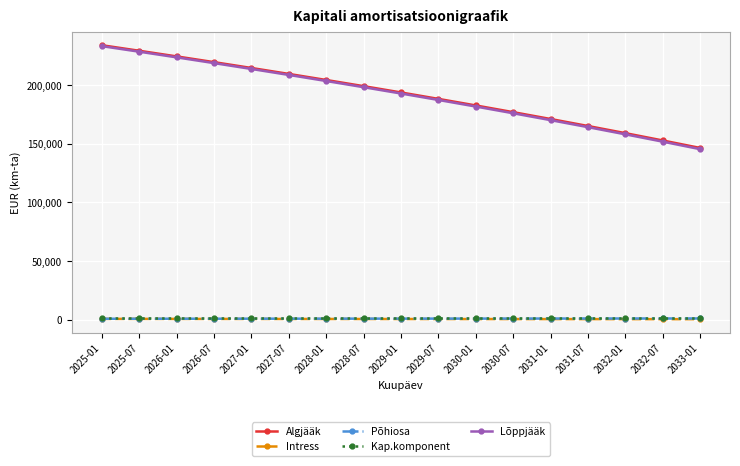

True or false: Põhiosa and Lõppjääk cross at least once.

False